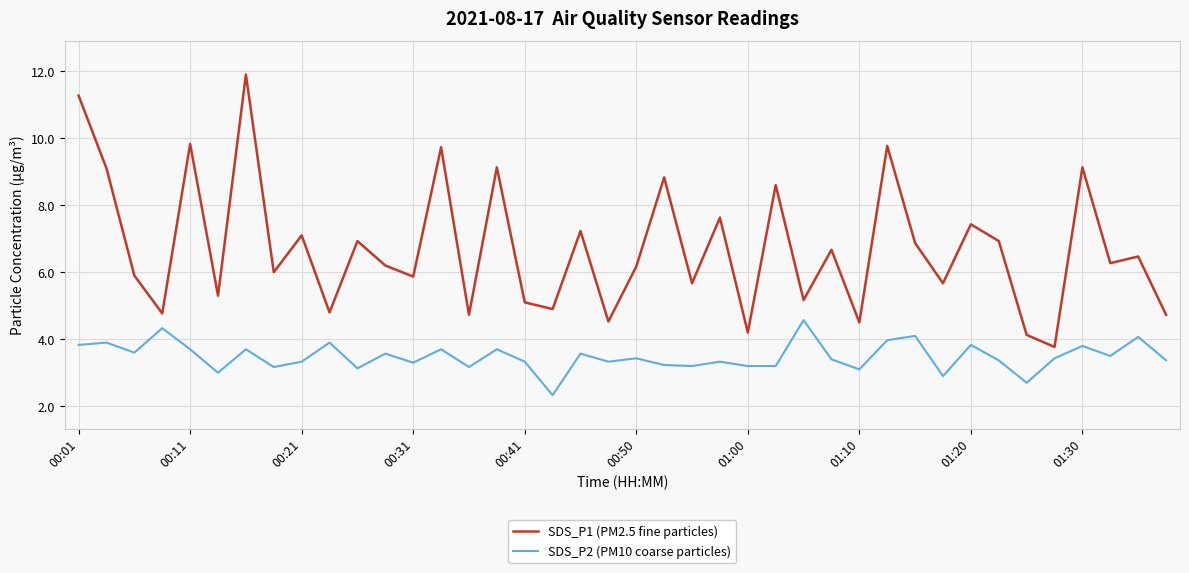

List the series in order of their peak value, lowest first.

SDS_P2 (PM10 coarse particles), SDS_P1 (PM2.5 fine particles)